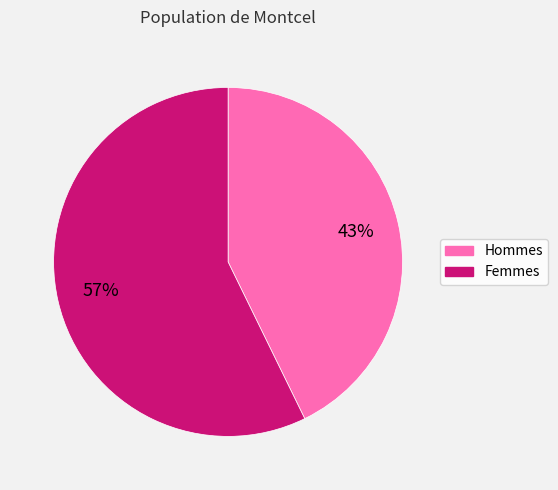

Is the sum of Femmes and Hommes greater than half?

Yes